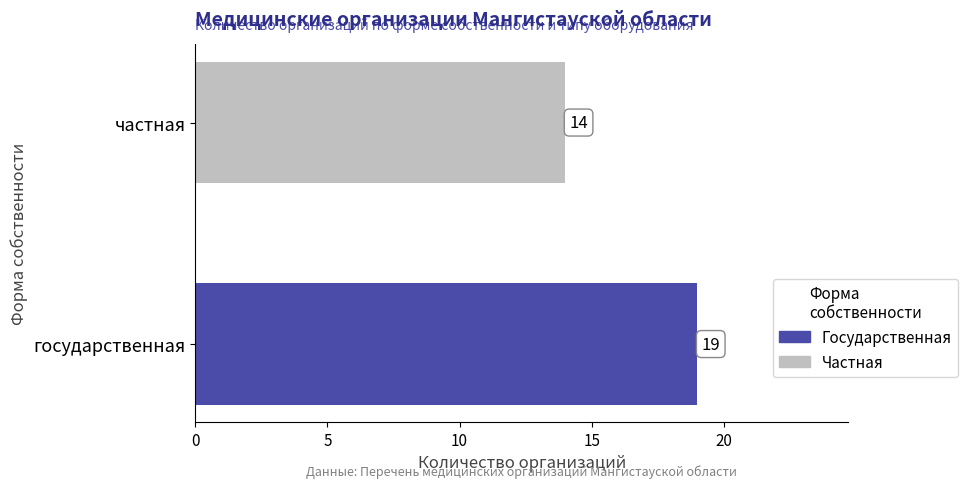

How many distinct data groups are displayed?

1